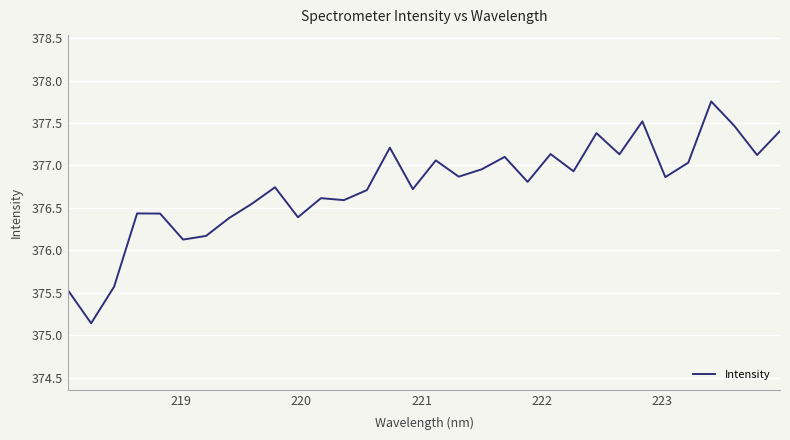

Count the number of categories in the chart.

32